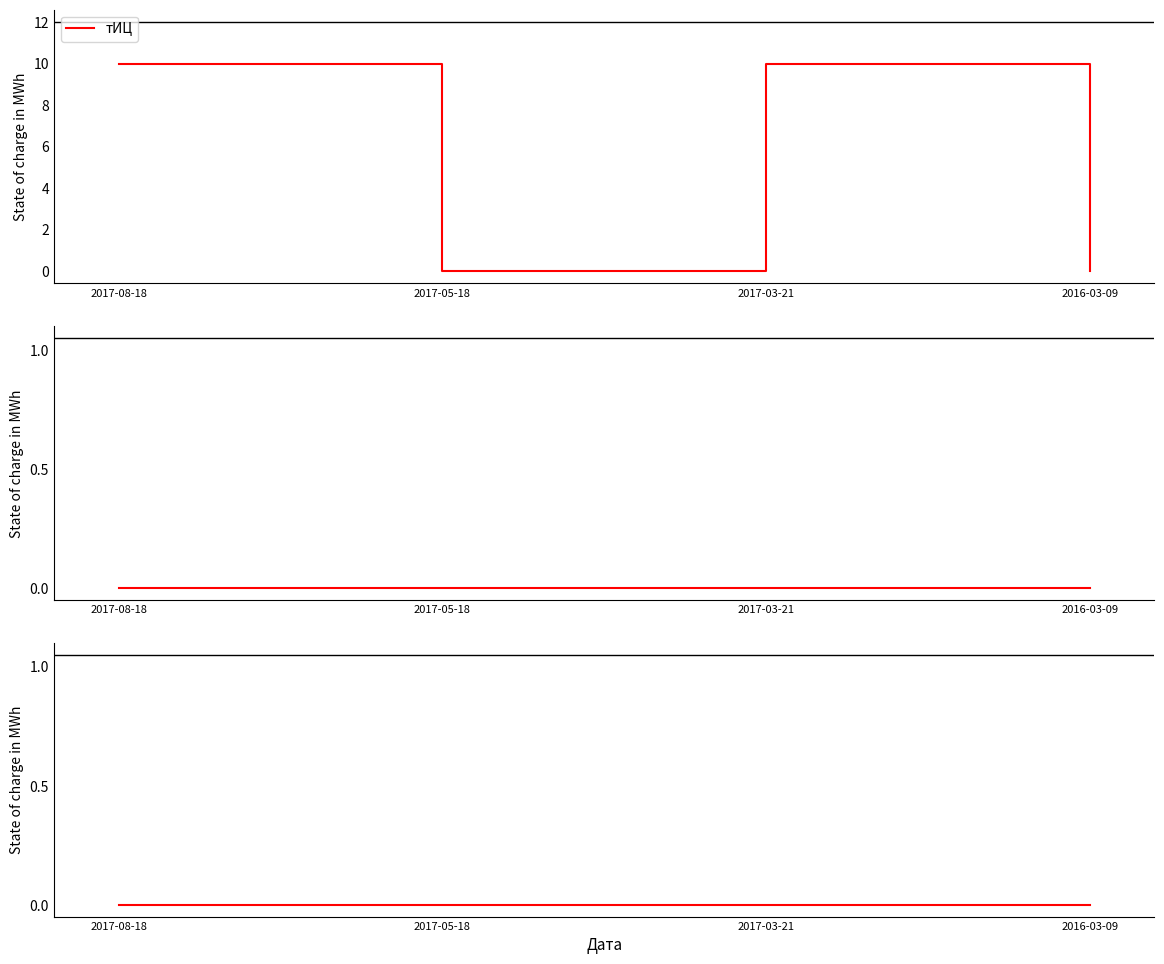

Rank the series by their average value, from lowest to highest.

PR, тИЦ